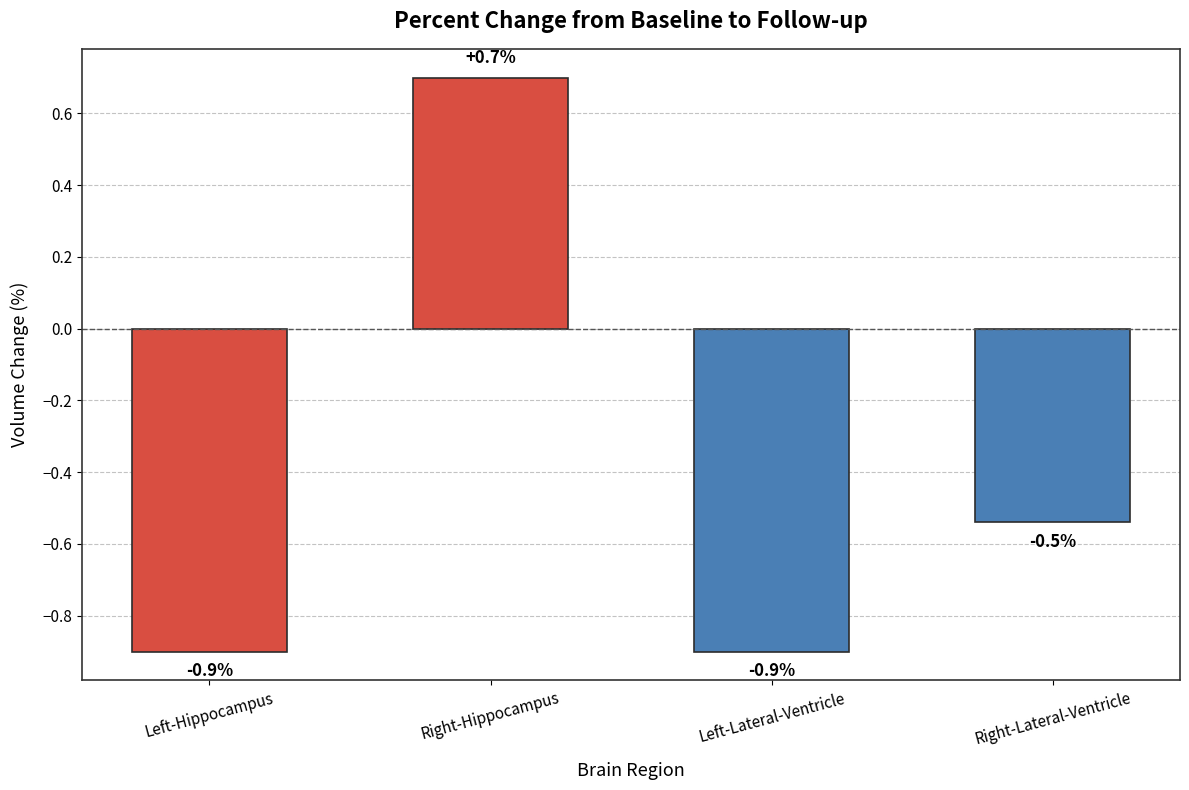

What is the label of the 2nd bar from the left?

Right-Hippocampus